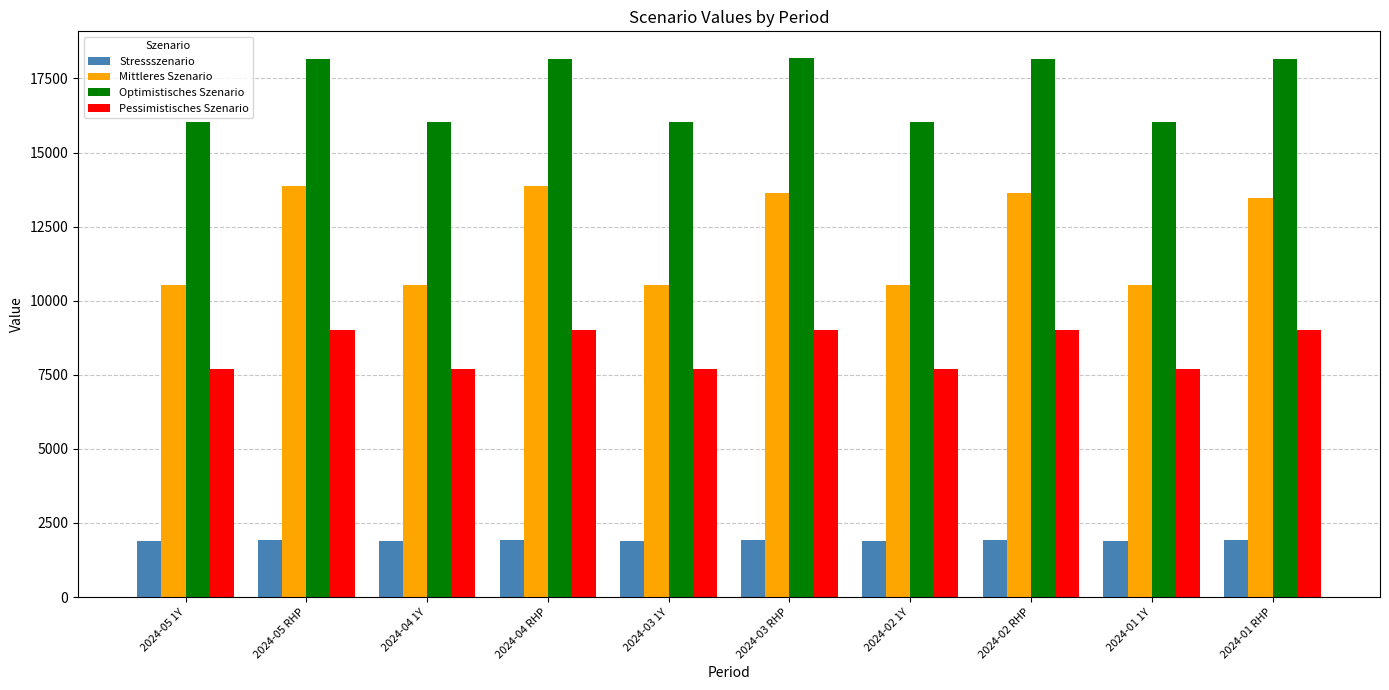

Which series has the largest total across all categories?

Optimistisches Szenario